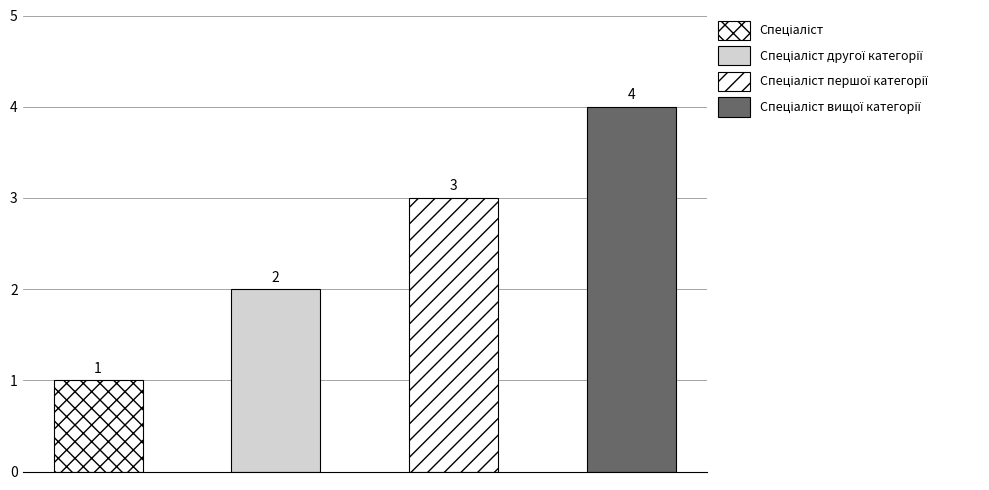

What is the change in value from Спеціаліст першої категорії to Спеціаліст вищої категорії?

+1